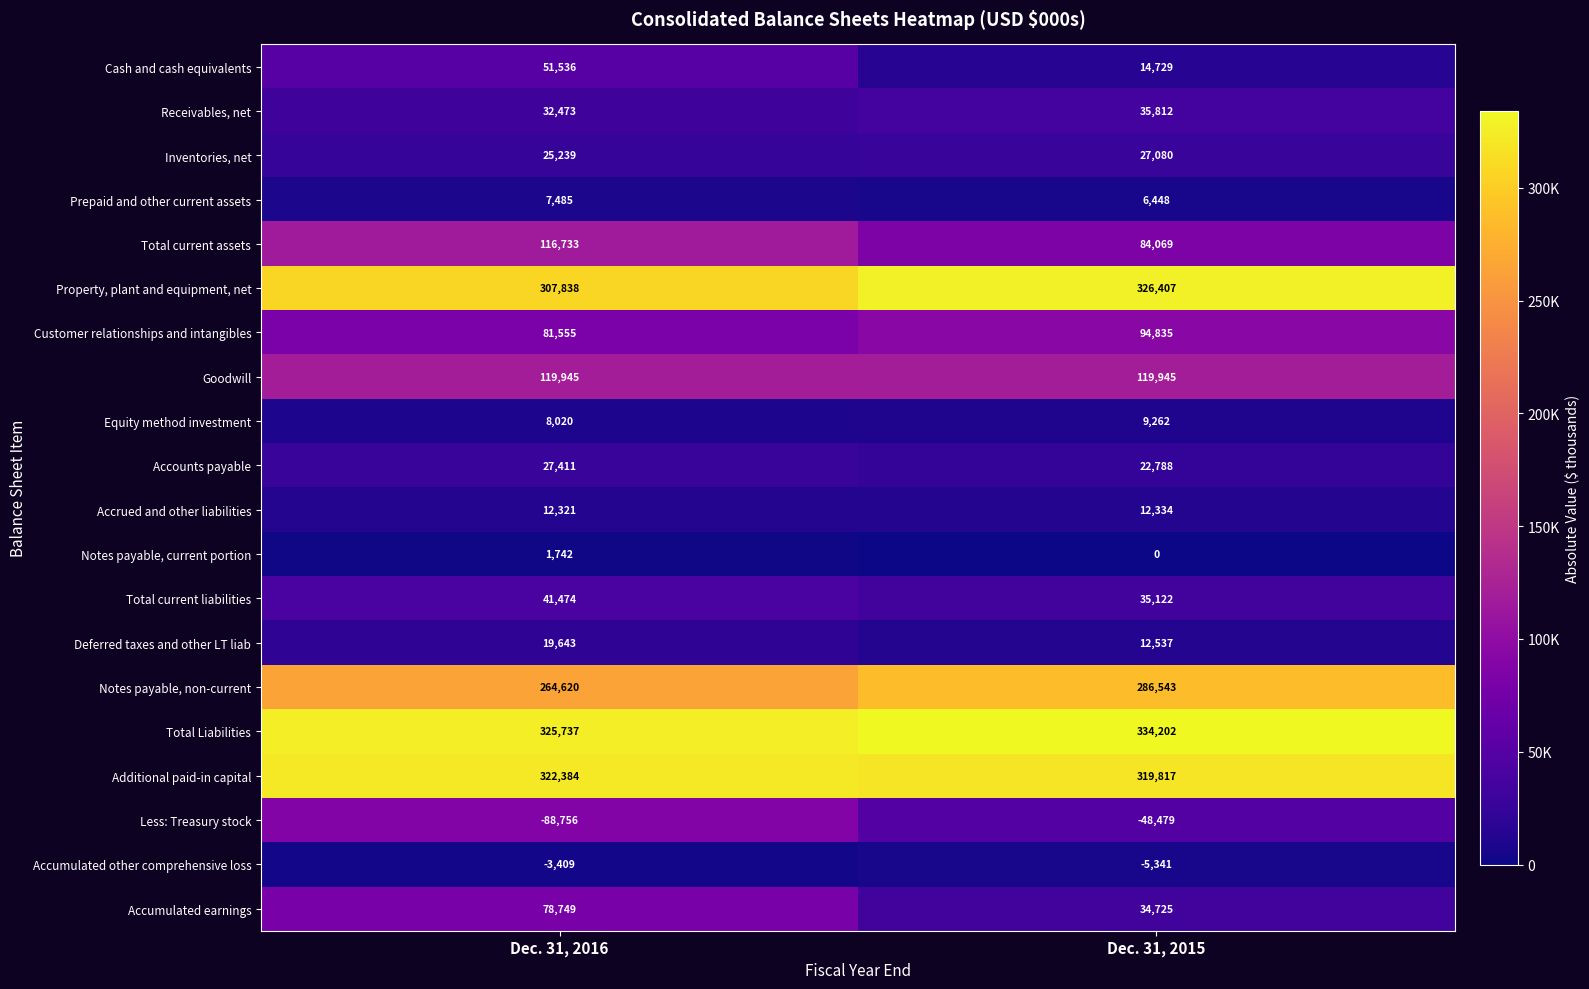

List the series in order of their peak value, lowest first.

Less: Treasury stock, Accumulated other comprehensive loss, Notes payable, current portion, Prepaid and other current assets, Equity method investment, Accrued and other liabilities, Deferred taxes and other LT liab, Inventories, net, Accounts payable, Receivables, net, Total current liabilities, Cash and cash equivalents, Accumulated earnings, Customer relationships and intangibles, Total current assets, Goodwill, Notes payable, non-current, Additional paid-in capital, Property, plant and equipment, net, Total Liabilities